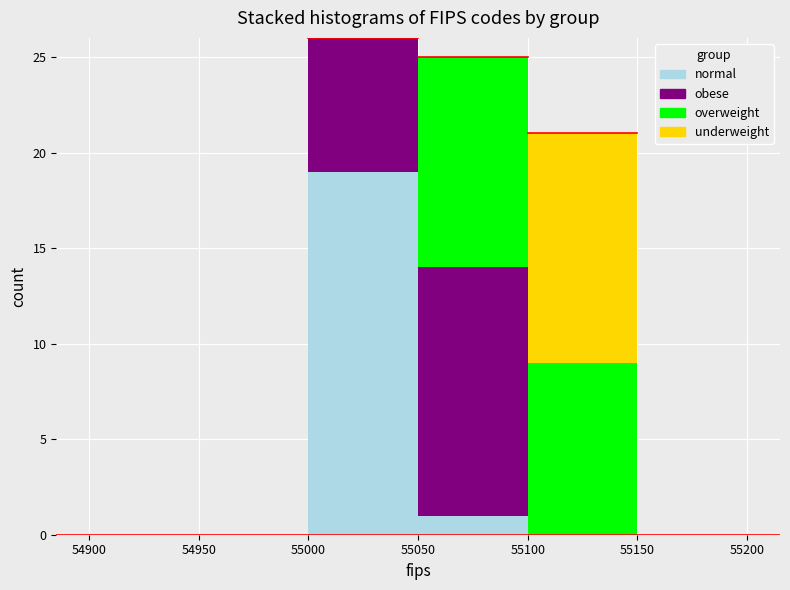

What is the total height of the stacked bar covering 55100 to 55150 on the x-axis? The values are not printed on the chart, so give them approximately, as read against the axis.

21